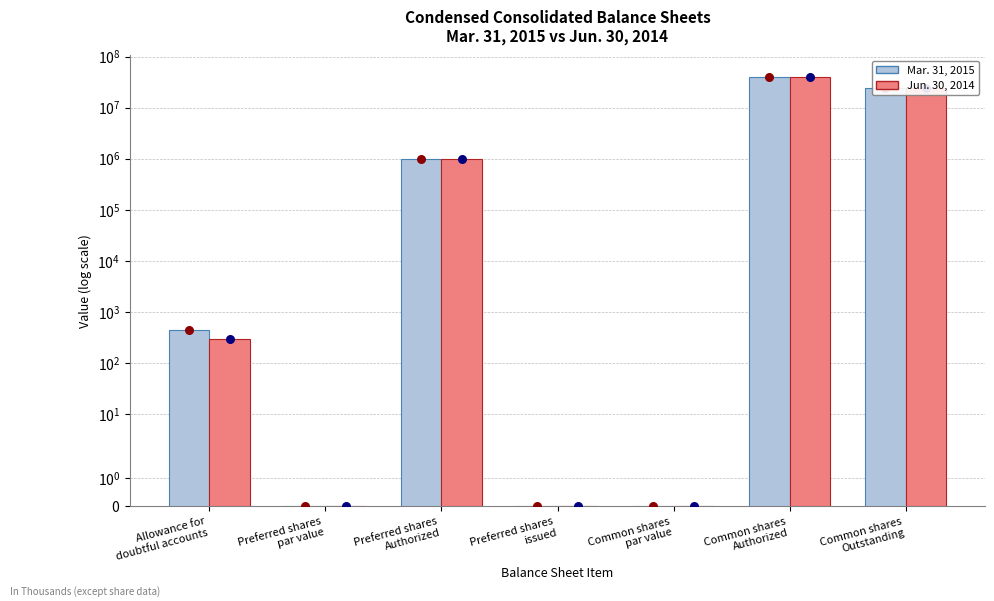

What are all the series names shown in the legend?

Mar. 31, 2015, Jun. 30, 2014